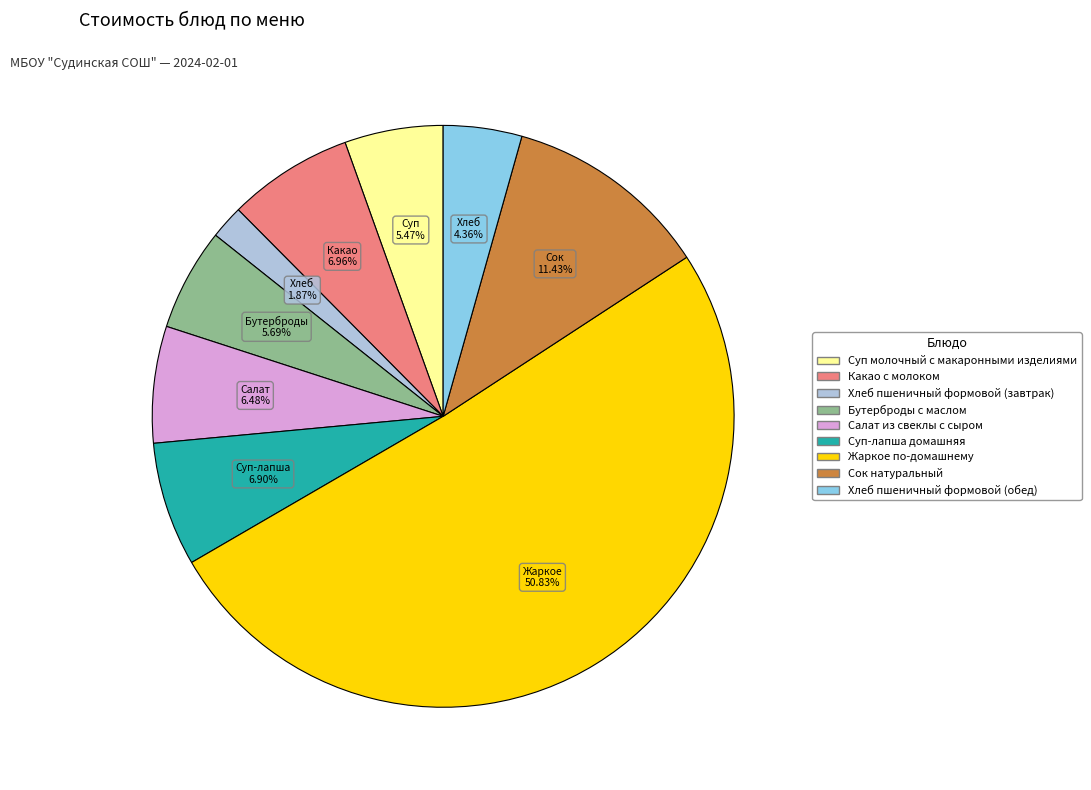

What is the majority slice?

Жаркое по-домашнему